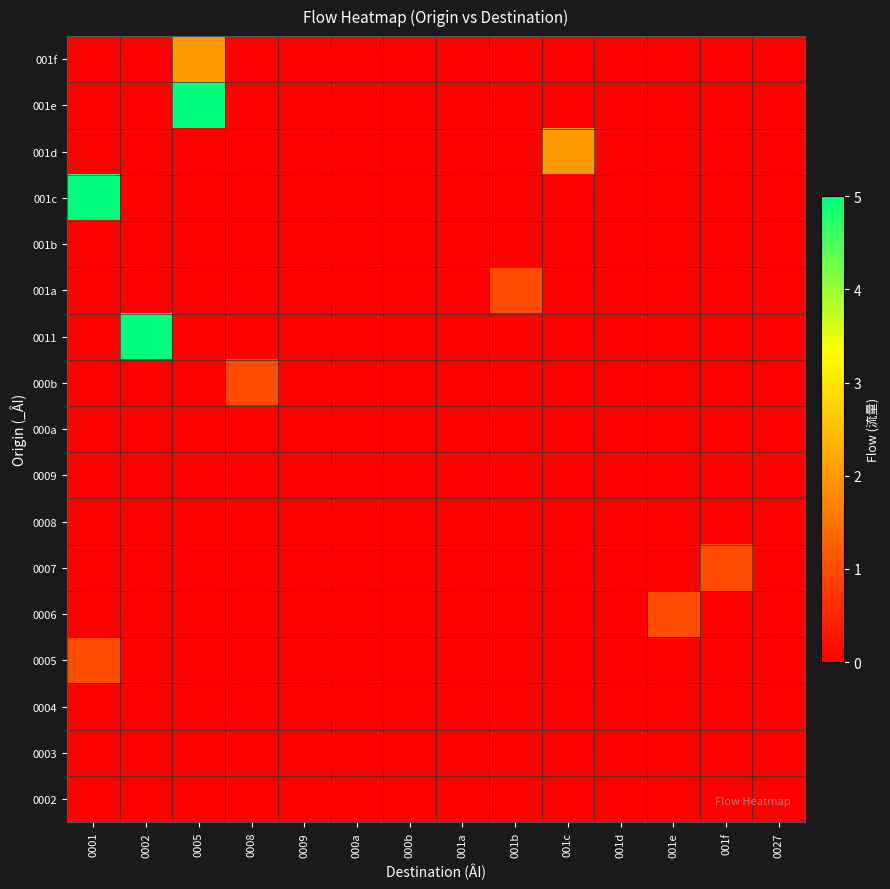

At which category does the chart reach its minimum across all series?

0001